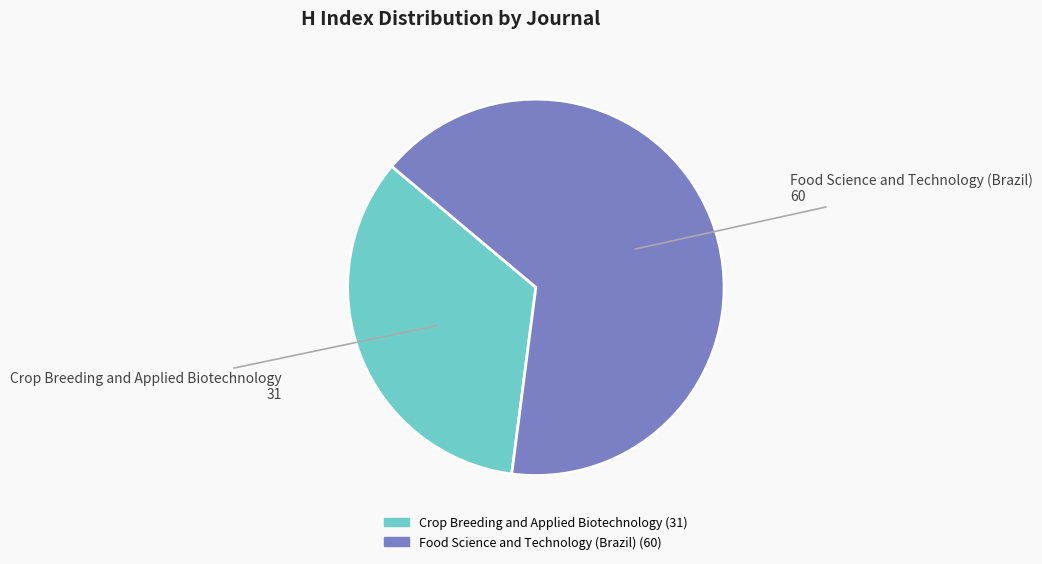

Does Food Science and Technology (Brazil) represent more than half of the total?

Yes